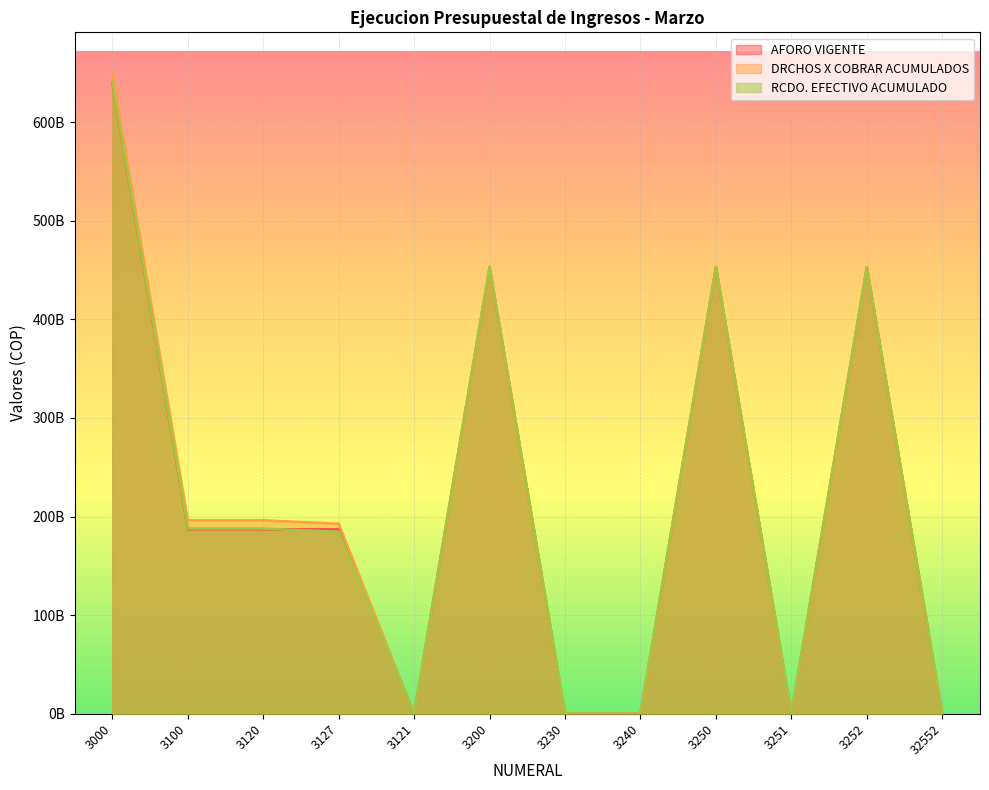

What is the approximate value of AFORO VIGENTE at 3250?

452722497000.0